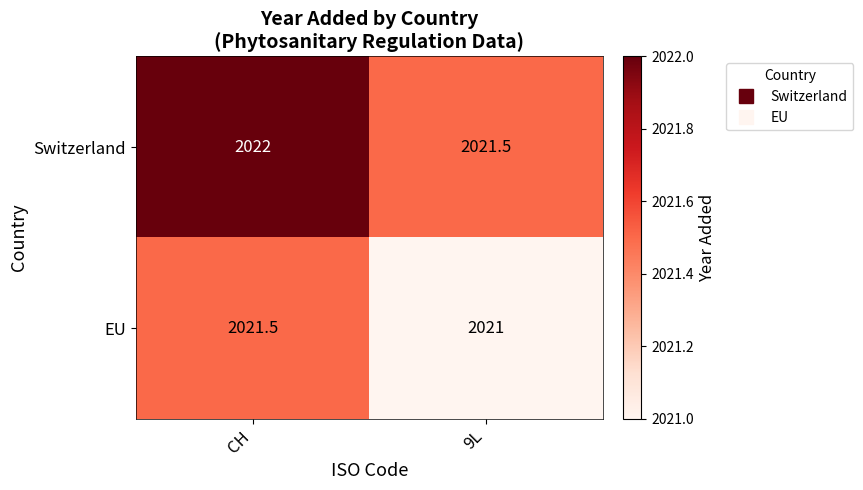

How many data points does each series have?

2